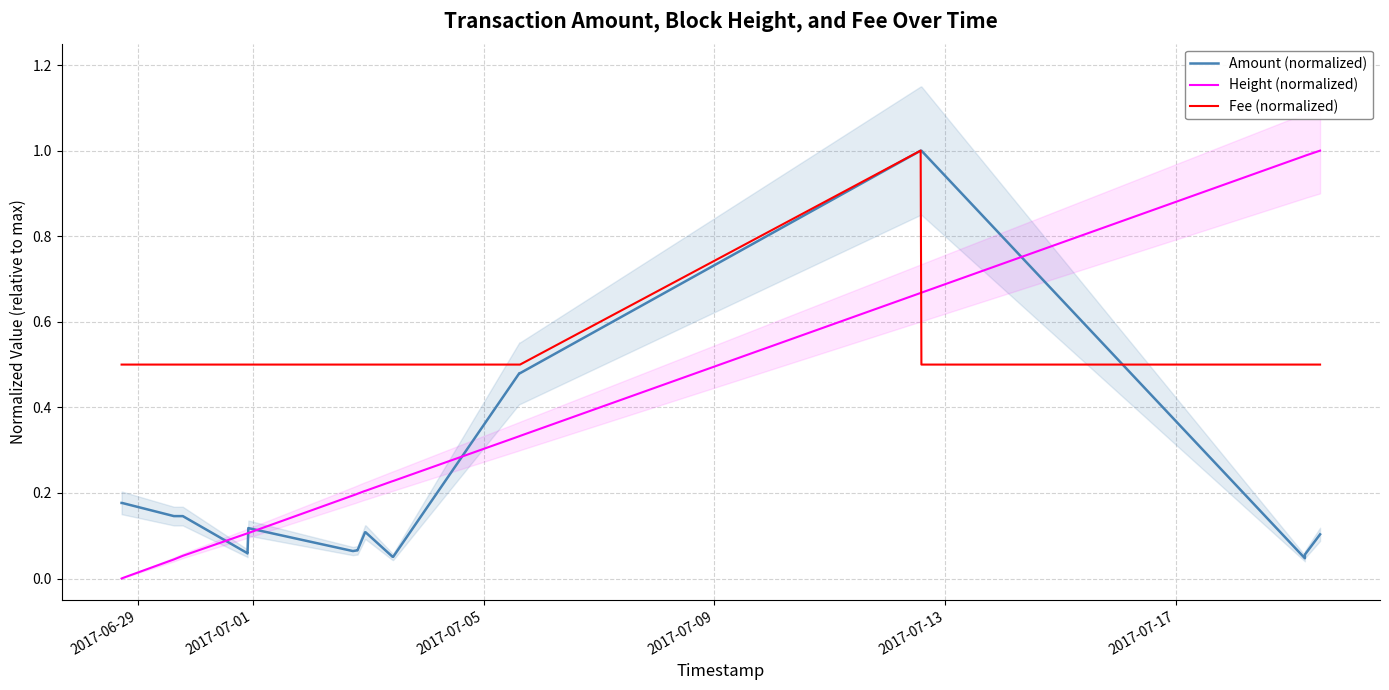

What is the highest value of the Height (normalized) series?

1.0